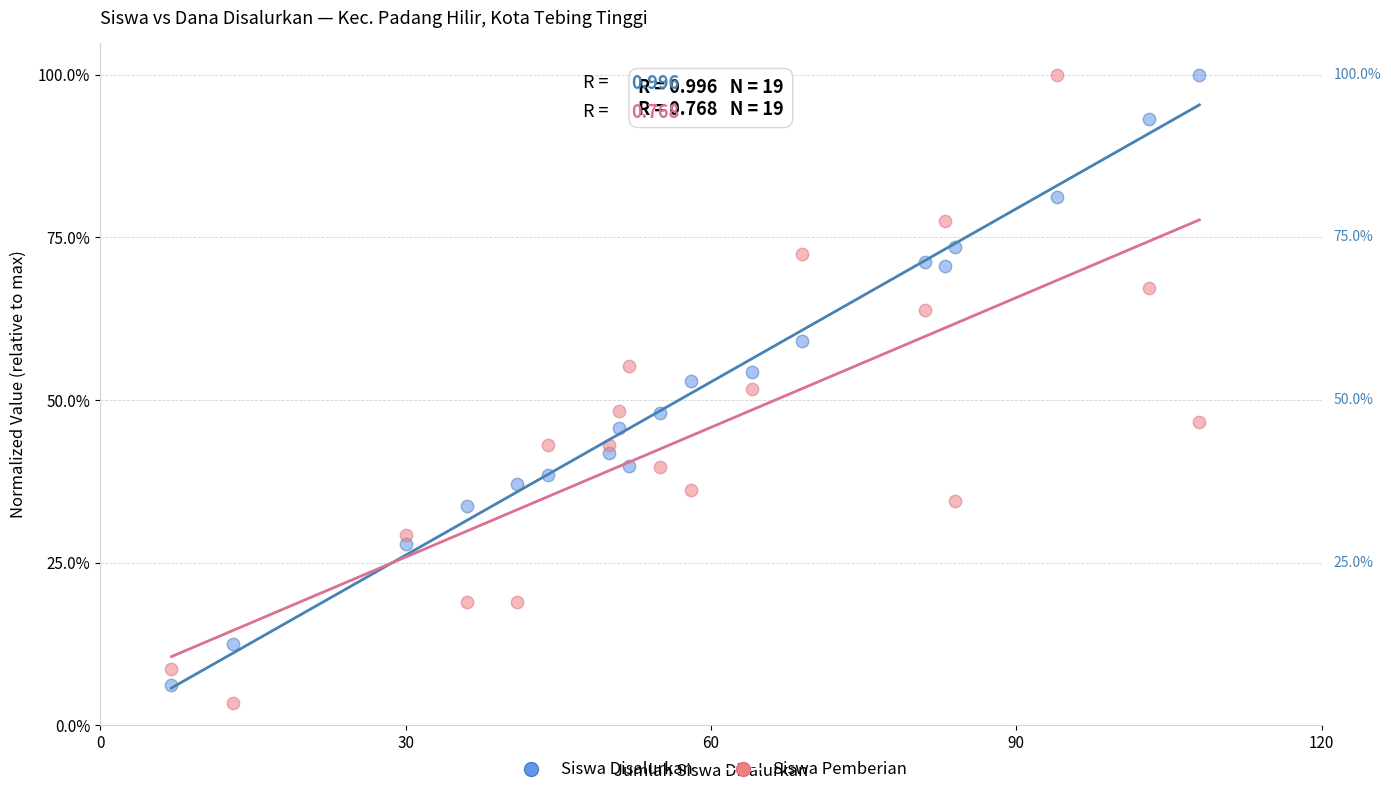

Which series contains the lowest Y value?

Siswa Pemberian